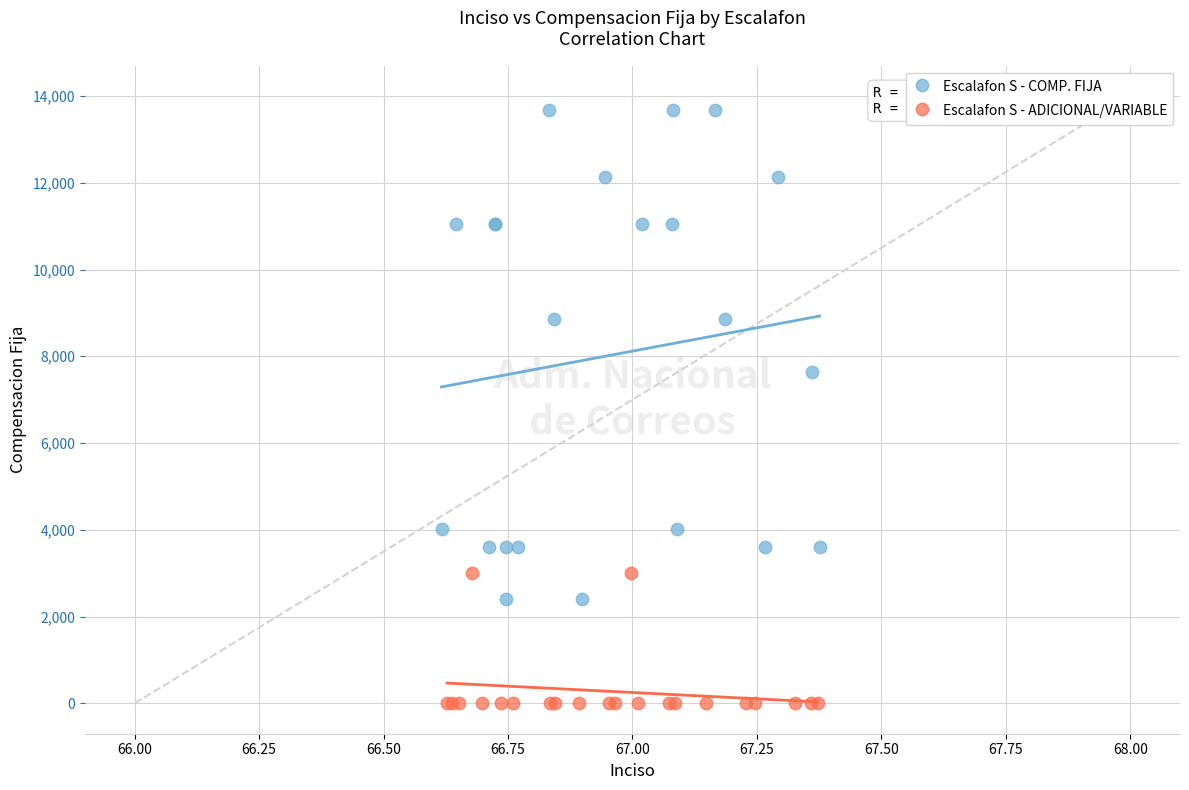

Which series has the largest Y range (max minus min)?

Escalafon S - COMP. FIJA